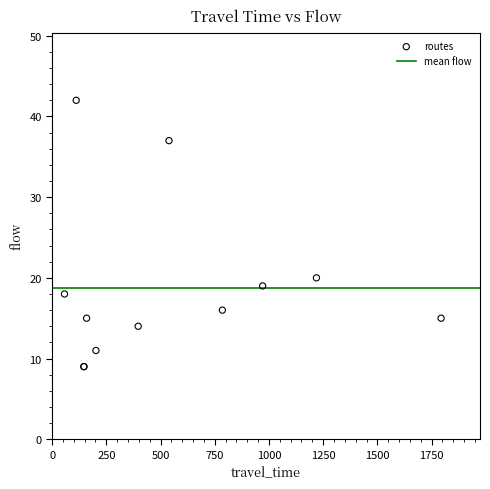

What Y value in the scatter plot is closest to 25?

20